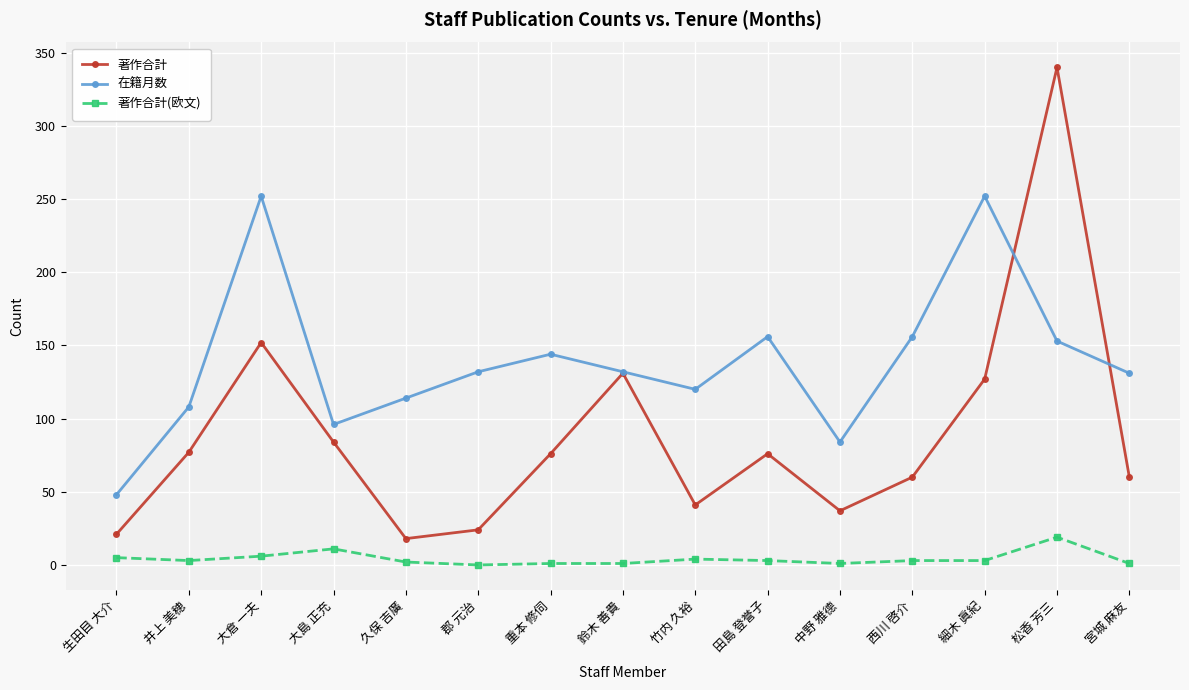

What is the minimum value for 在籍月数?

48